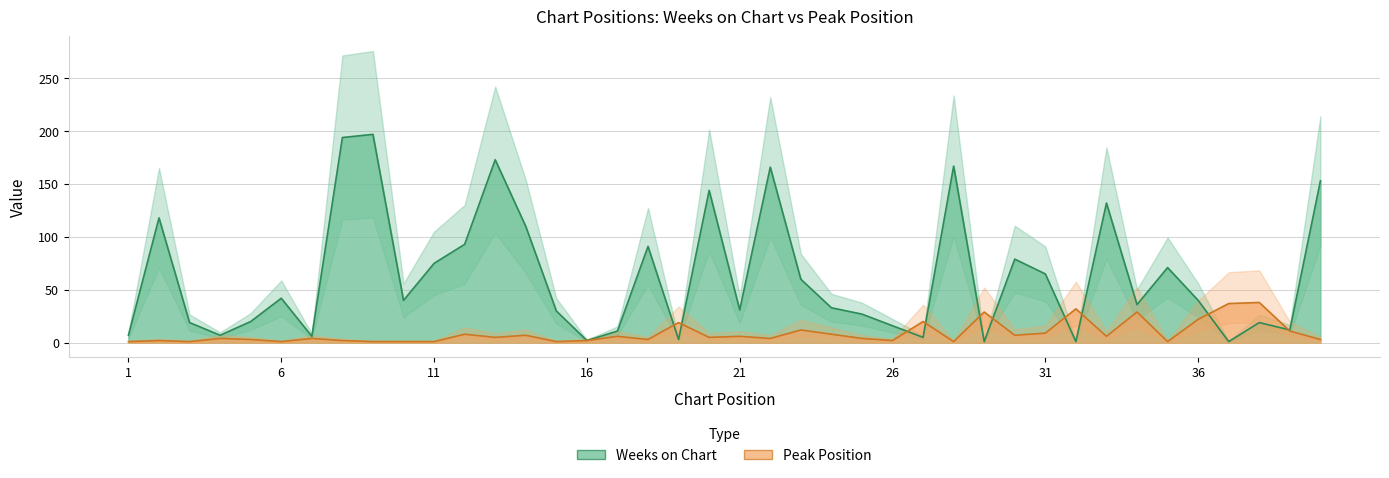

After their last crossing, which series has the higher values: Weeks on Chart or Peak Position?

Weeks on Chart